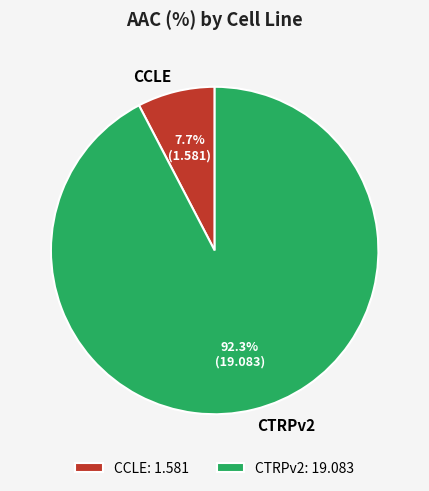

Rank the categories by value from highest to lowest.

CTRPv2, CCLE